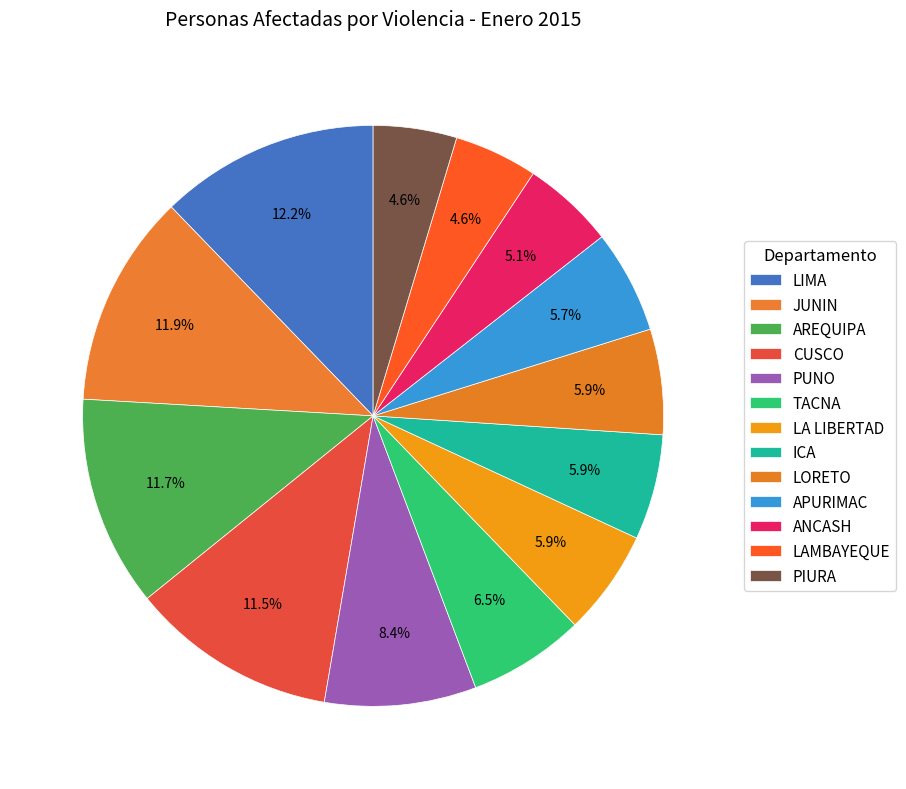

Which category has the biggest portion of the pie?

LIMA